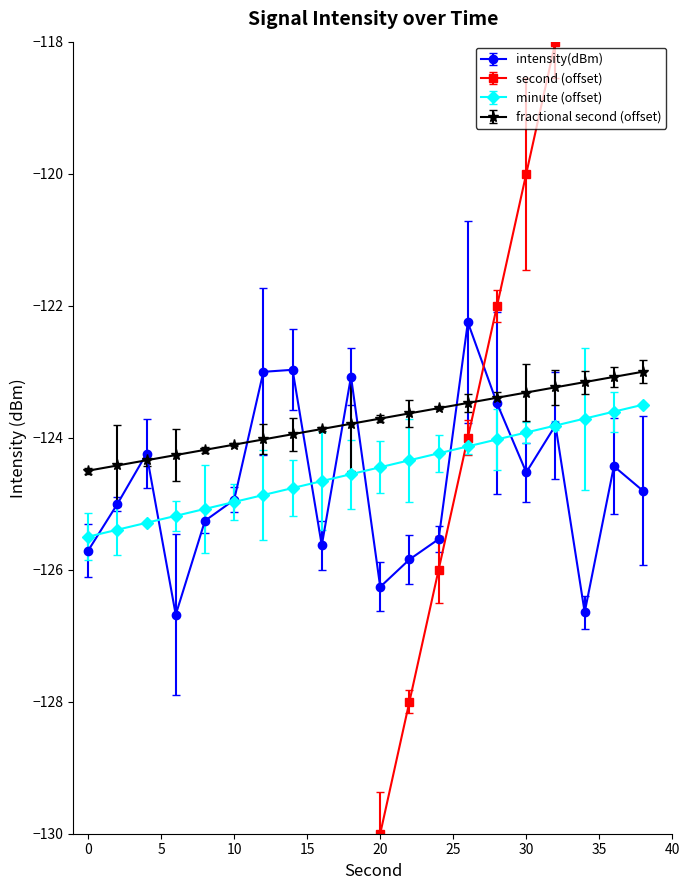

True or false: fractional second (offset) and minute (offset) intersect in this chart.

False